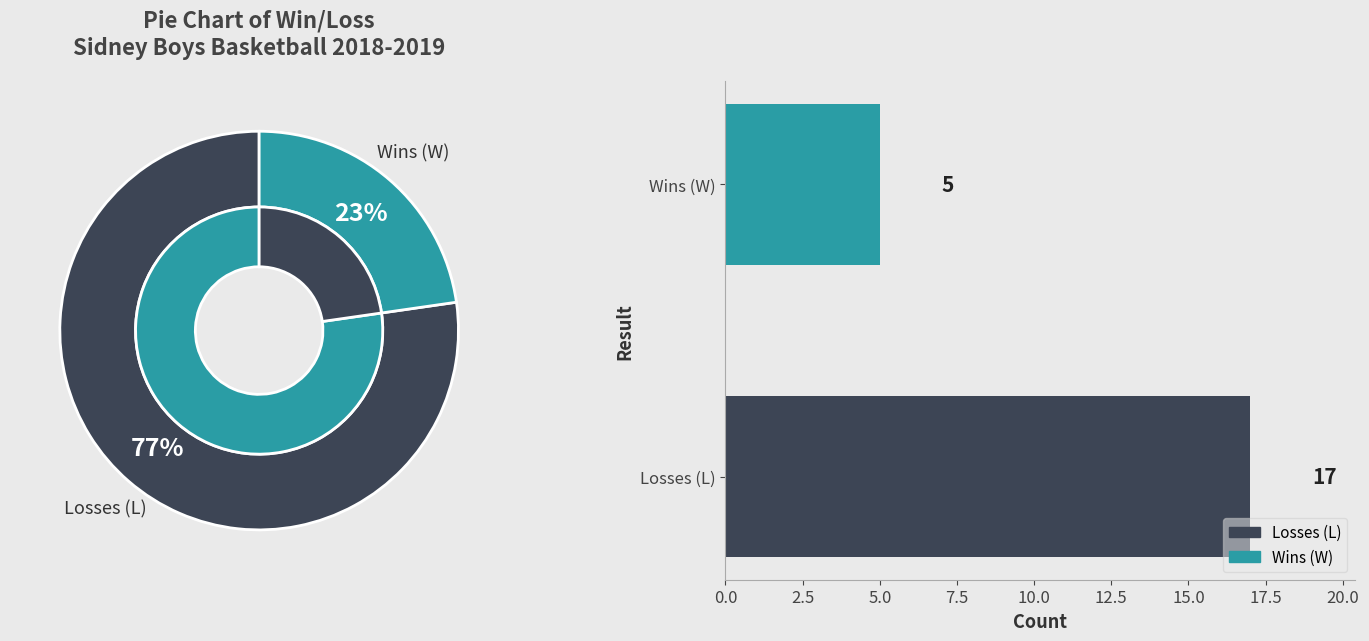

Does any single category account for the majority?

Yes